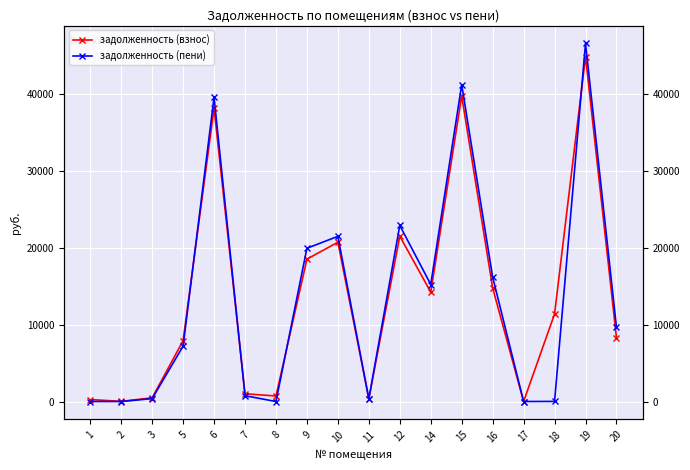

What are all the series names shown in the legend?

задолженность (взнос), задолженность (пени)